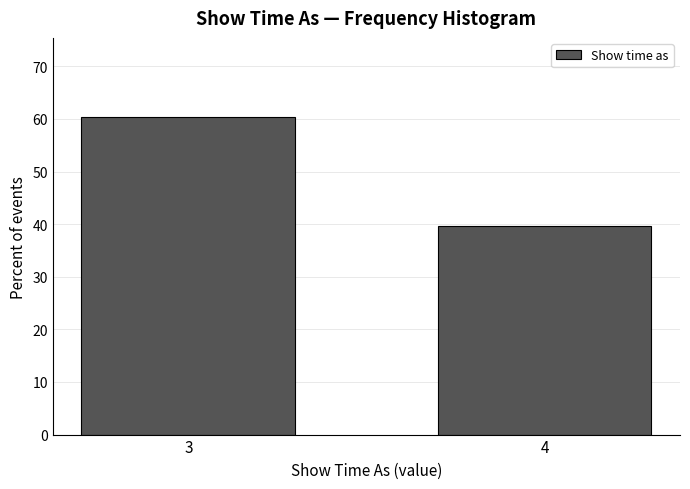

Reading left to right, transcribe all the data shown in this chart.

60.3	39.7